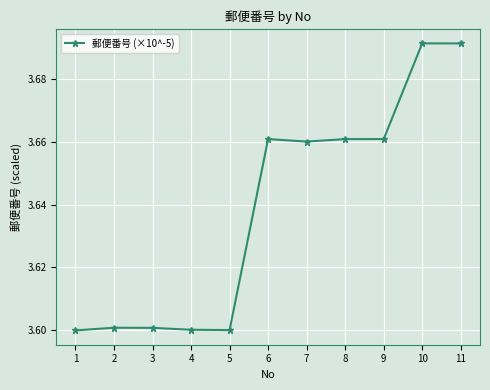

What is the minimum value shown in the chart?

3.6